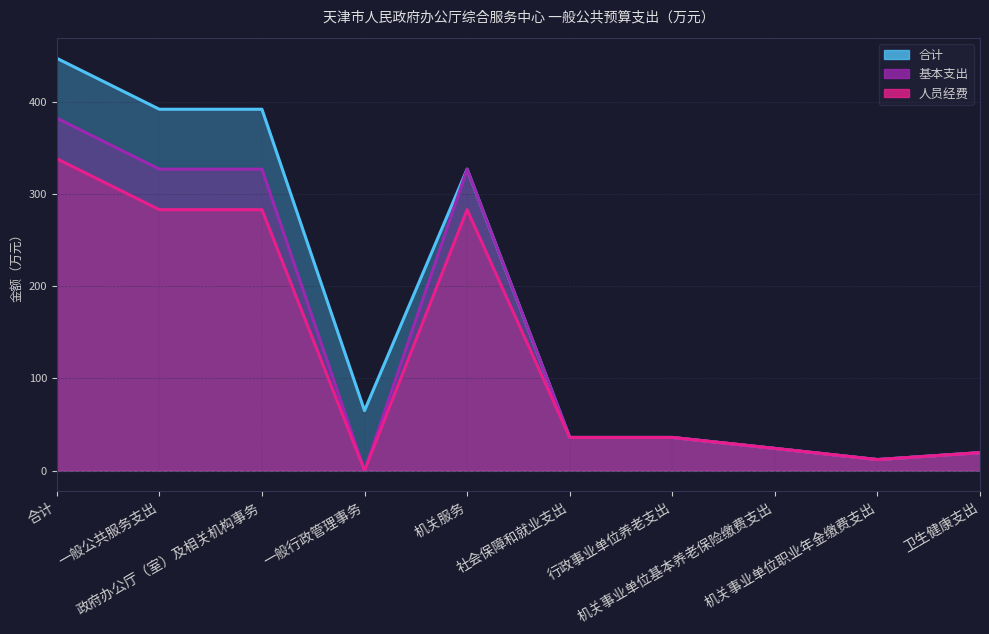

What is the highest value of the 合计 series?

447.3